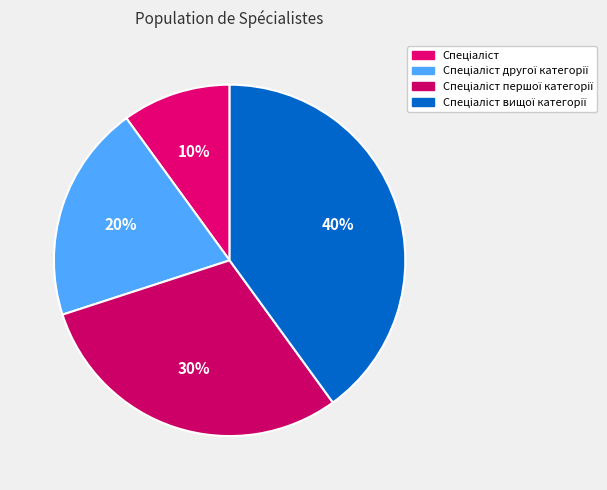

True or false: Спеціаліст другої категорії accounts for 20% of the total.

True